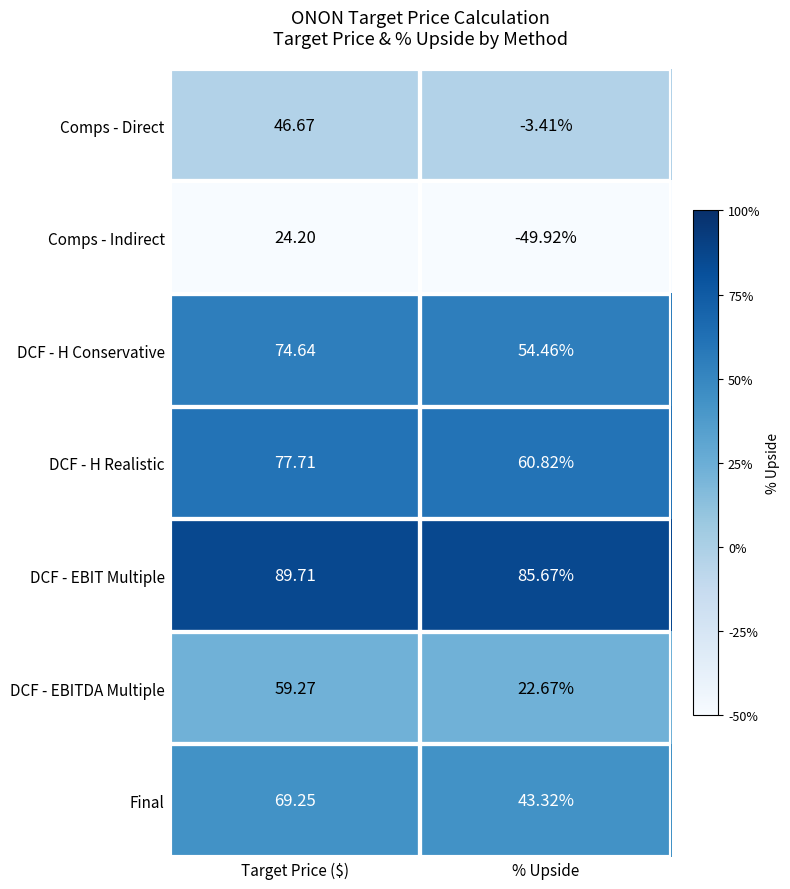

At which category does the chart reach its minimum across all series?

% Upside